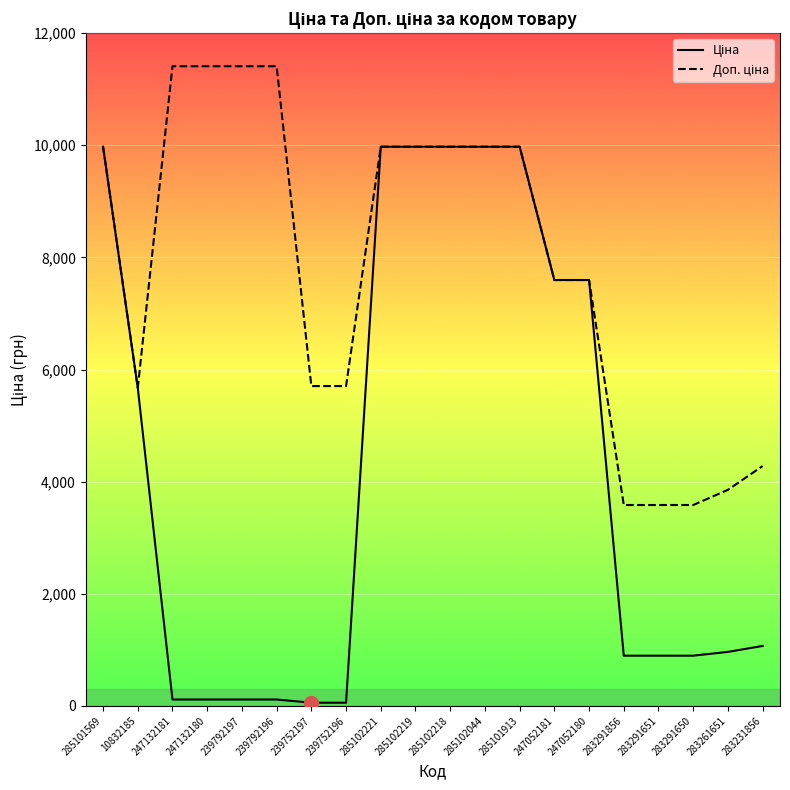

Read the Ціна value at 10832185.

5673.8